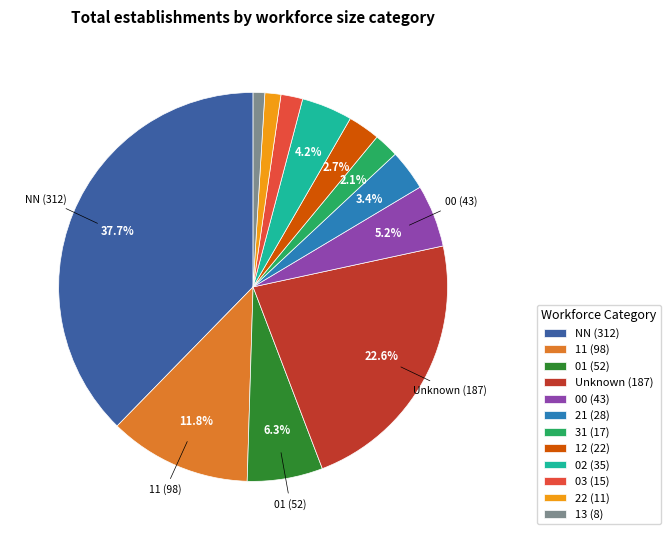

What portion of the pie excludes 02 (35)?

95.8%